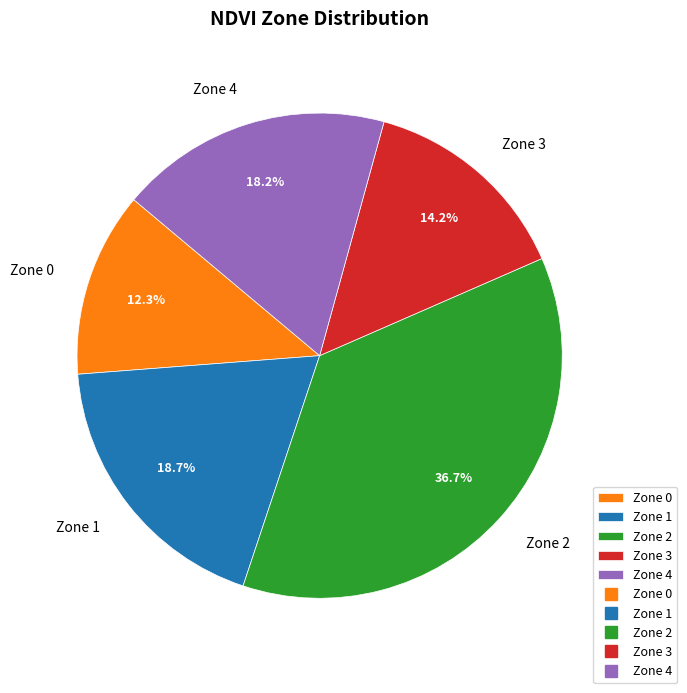

Which has a higher value, Zone 4 or Zone 2?

Zone 2